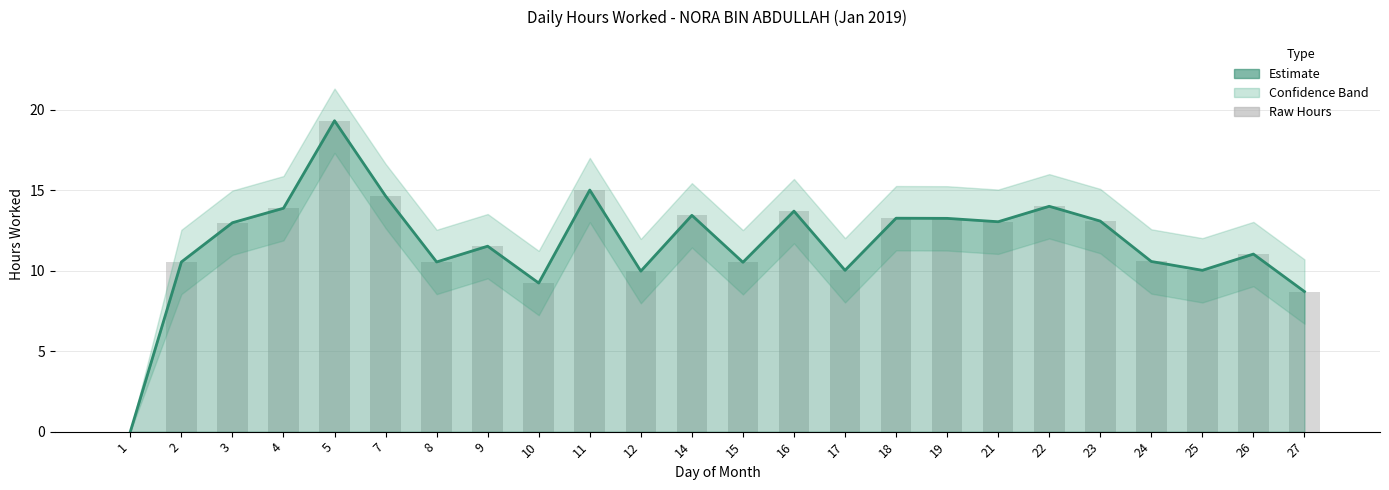

At how many categories does at least one series exceed 2?

23